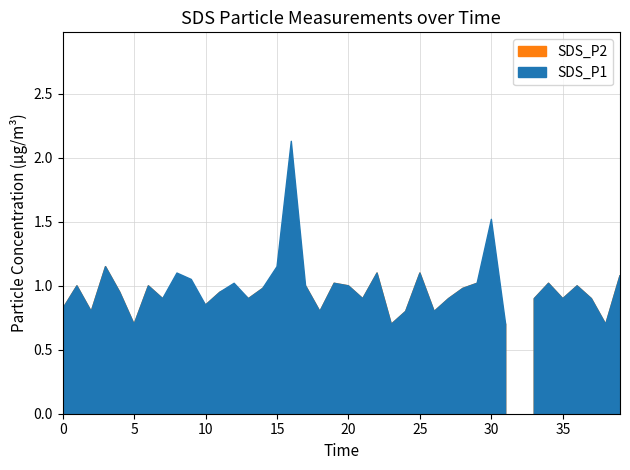

The value of max_cycle at 7 is 28402. True or false?

False